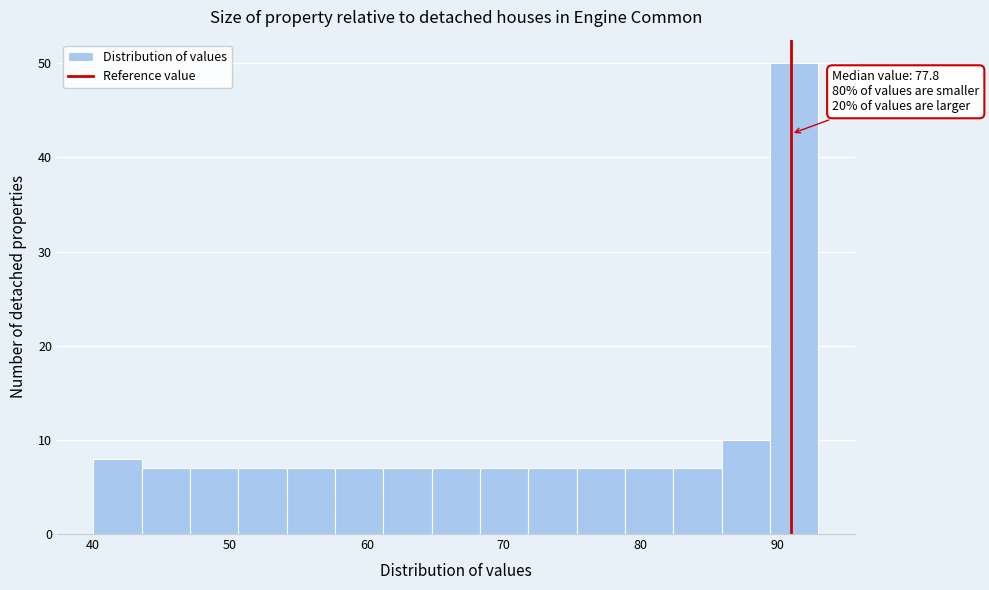

Read against the x-axis, roughly where is the centre of the tallest bar?

91